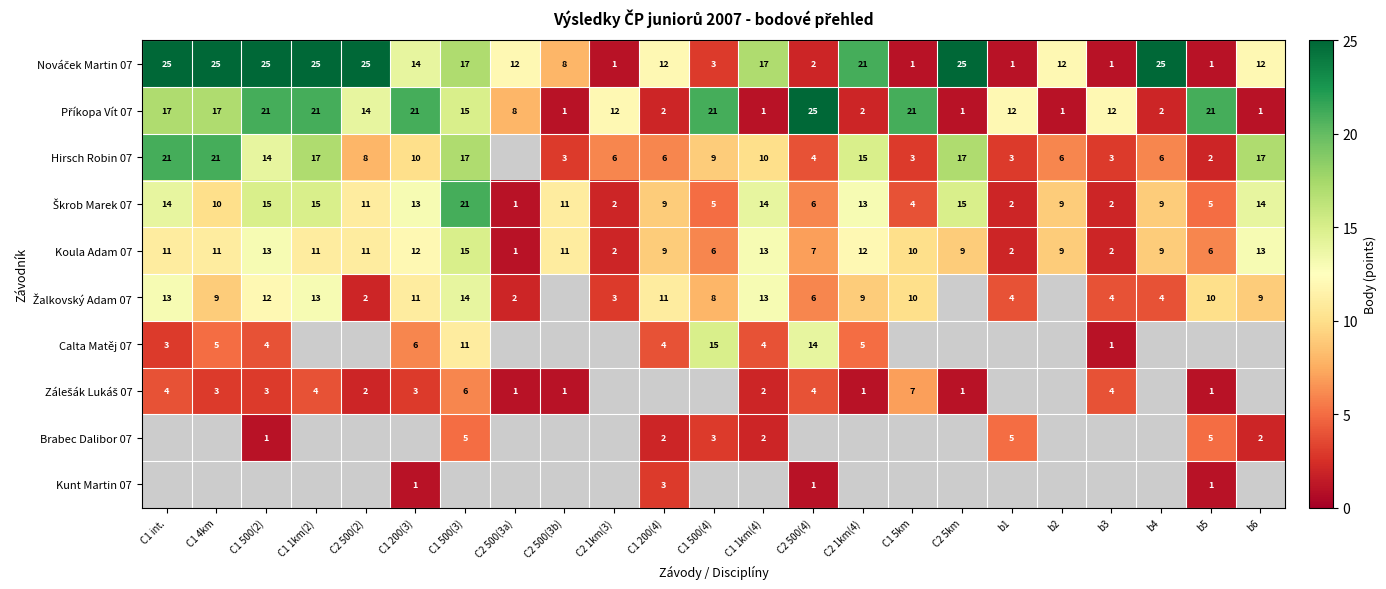

Between C1 500(4) and C2 500(2), which is larger?

C2 500(2)